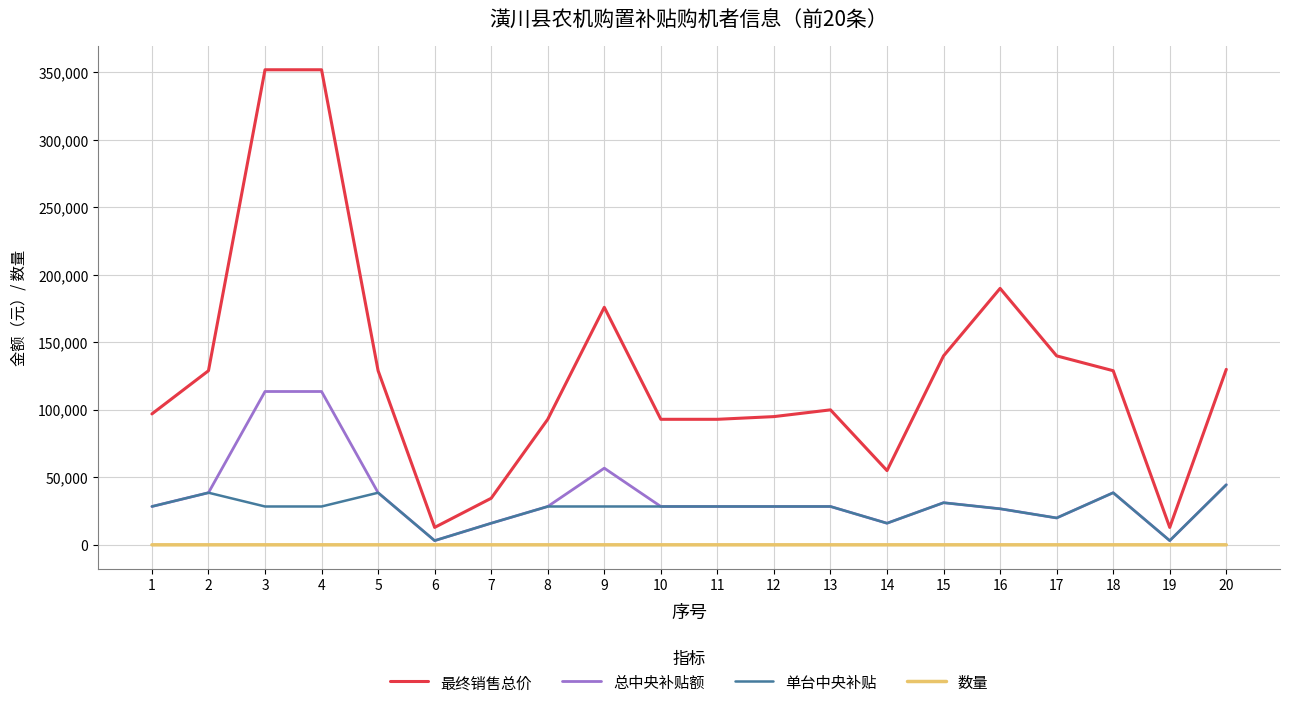

What is the difference between the highest and lowest values at 17?

139999